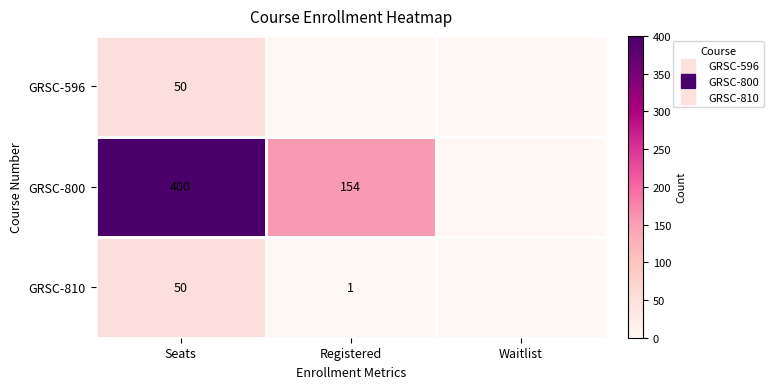

What is the total value across all series at Registered?

155